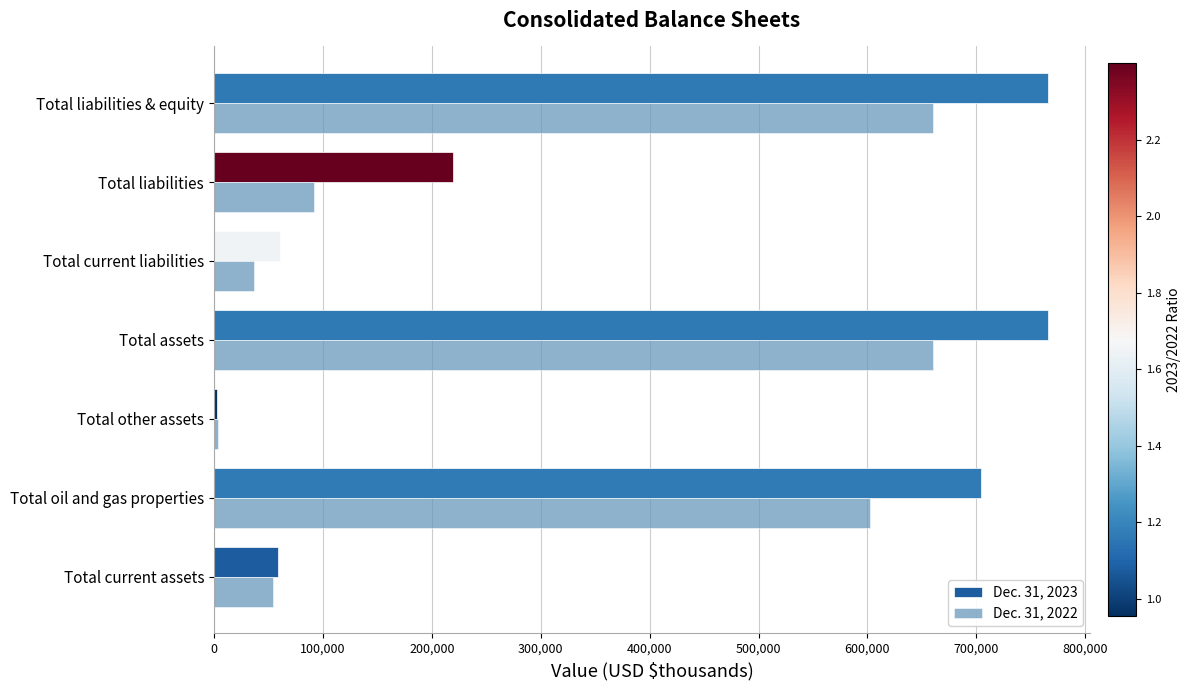

At how many categories does at least one series exceed 306119?

3